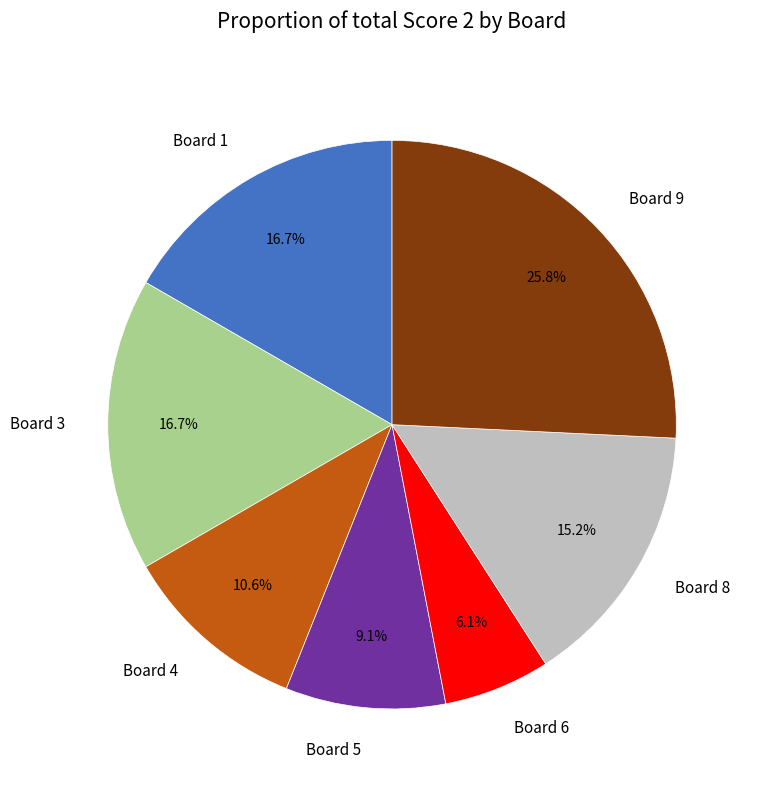

Is it true that Board 5 is 20% of the pie?

False